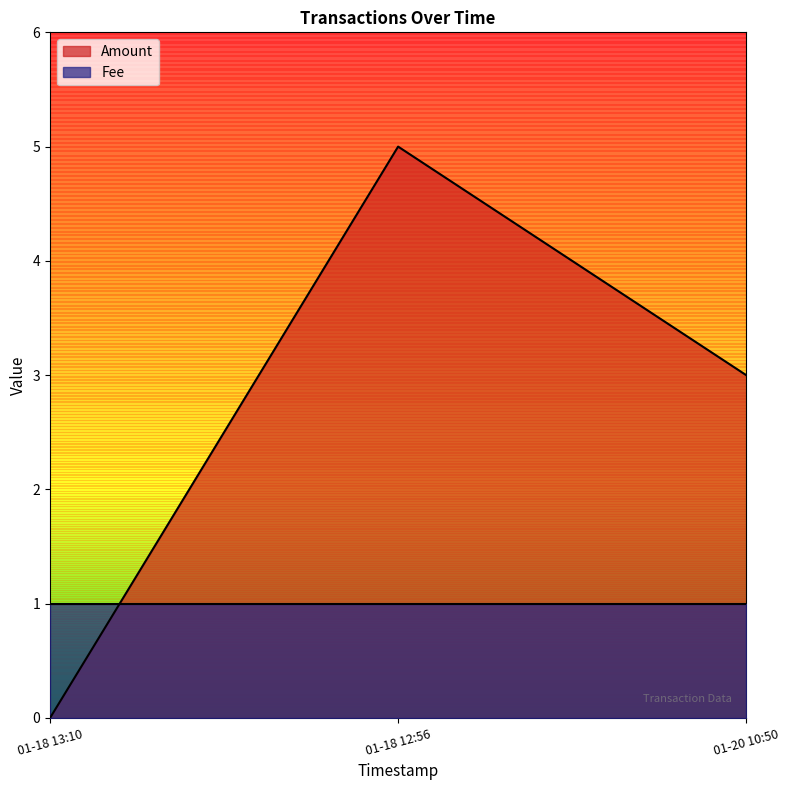

What is the sum of the Amount values at 2017-01-18 13:10:14 and 2017-01-20 10:50:34?

3